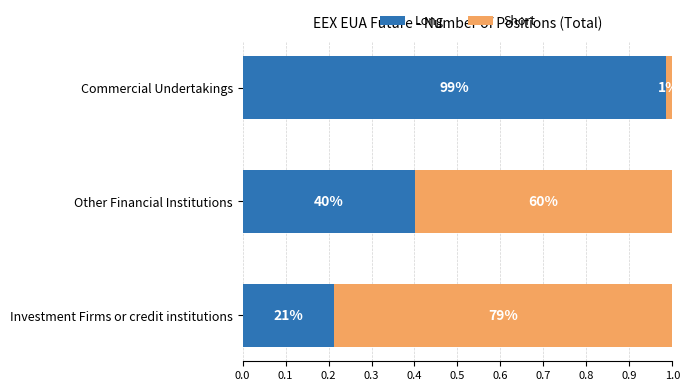

Rank the series by their maximum value, from highest to lowest.

Long, Short